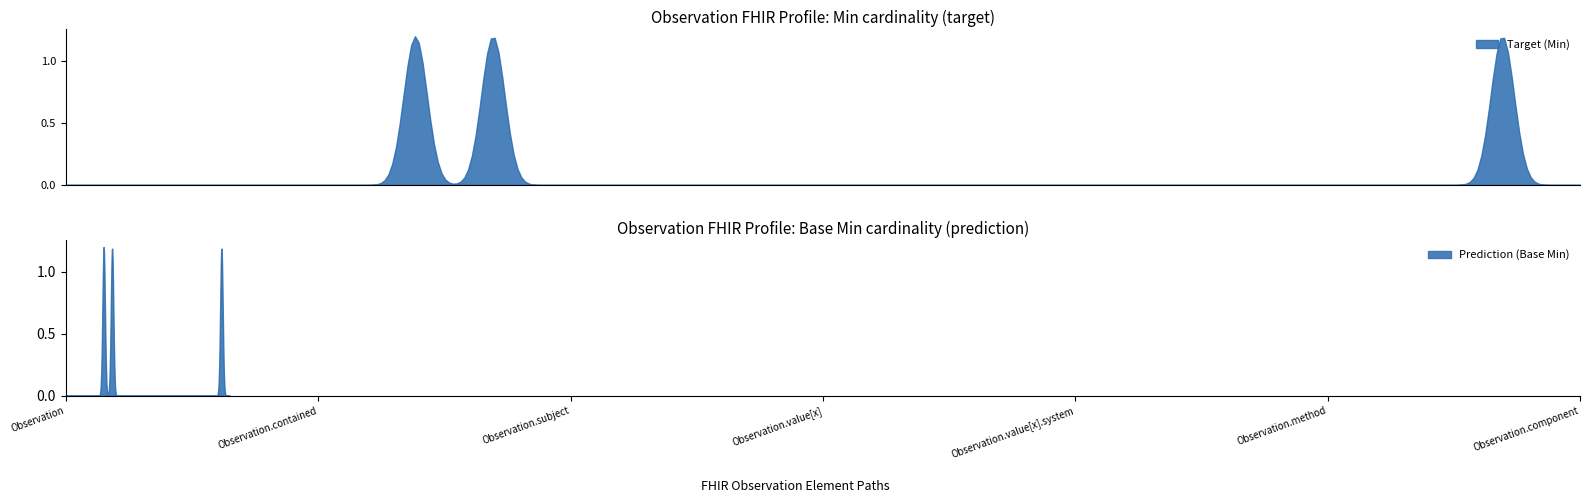

Between Observation.value[x].value and Observation.component.dataAbsentReason, which is larger?

Observation.value[x].value